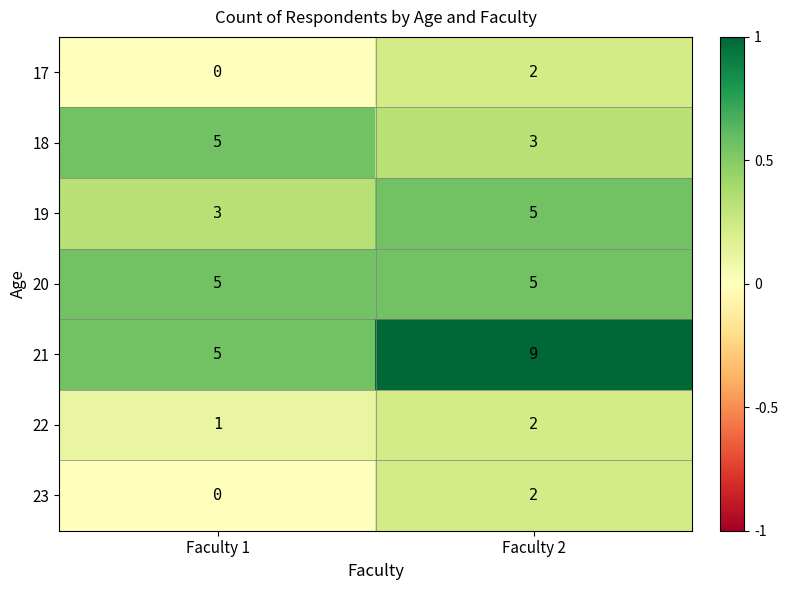

Which label corresponds to the largest value in the chart?

Faculty 2